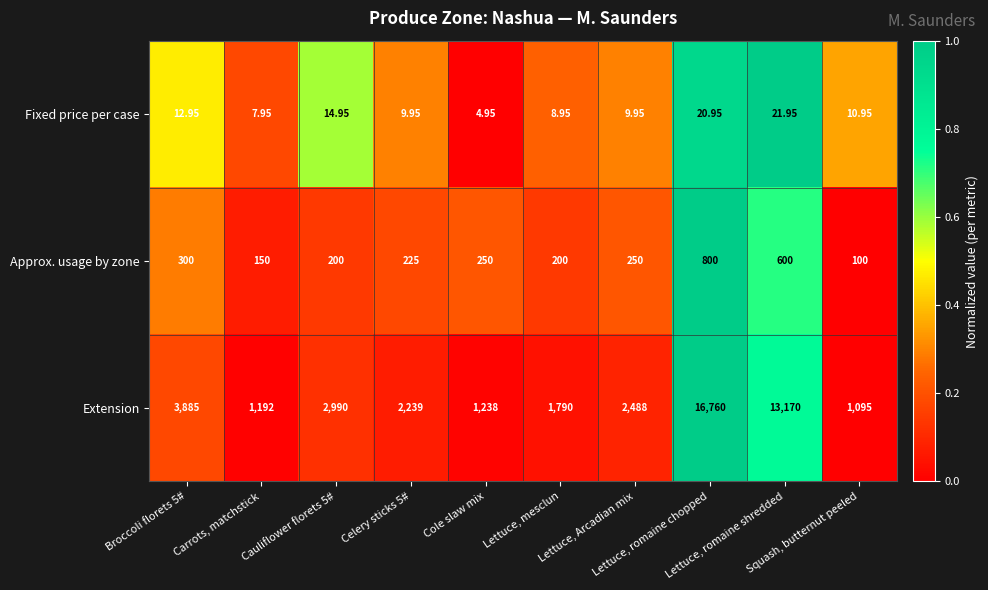

Which series has the largest total across all categories?

Extension